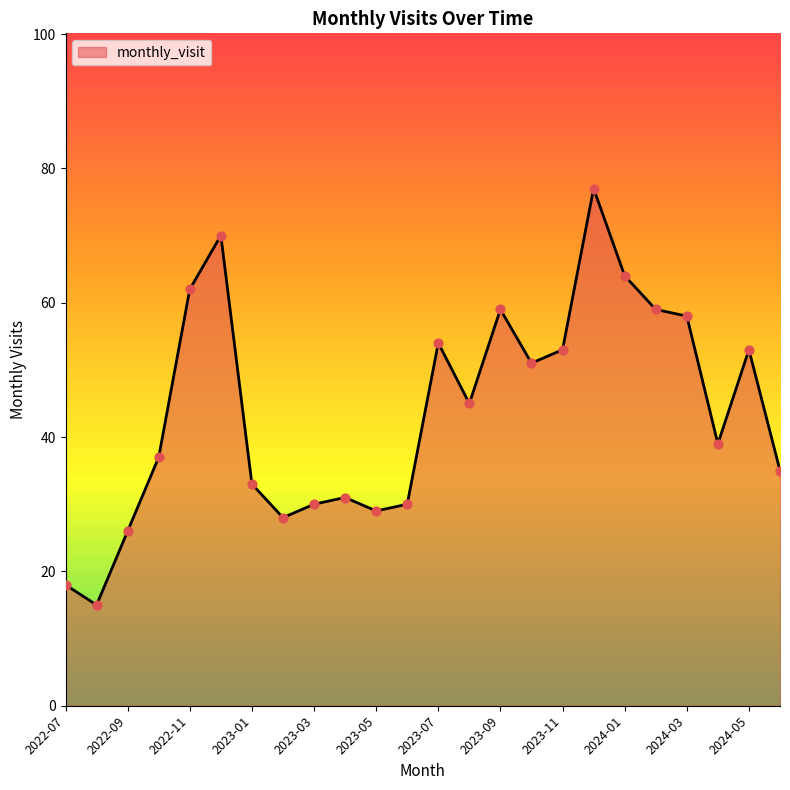

What is the greatest value displayed?

77